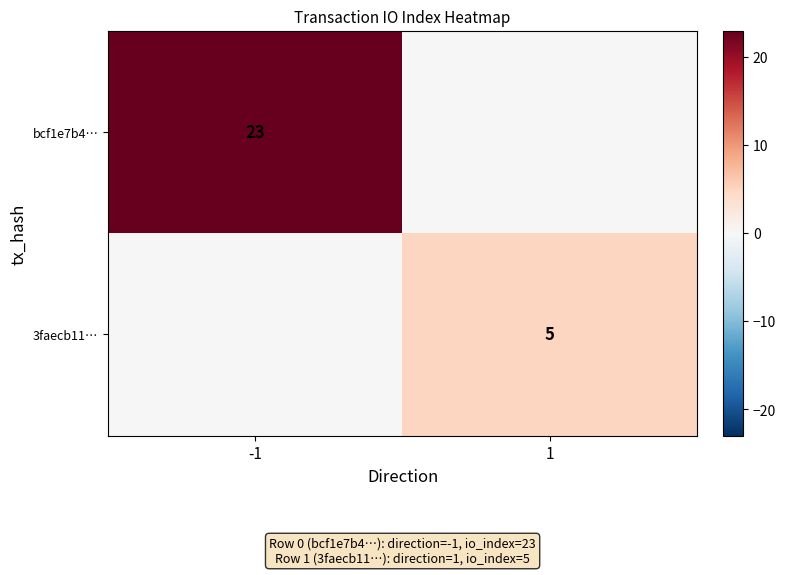

Which series has the largest range (max minus min)?

bcf1e7b4…